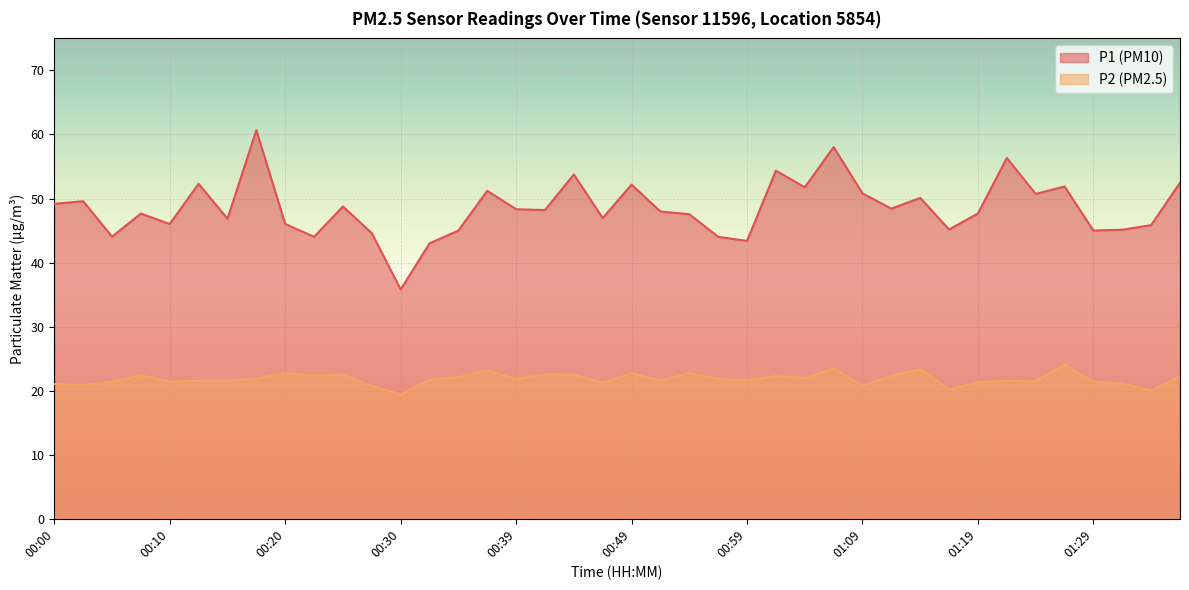

What position from the left is 00:27?

12